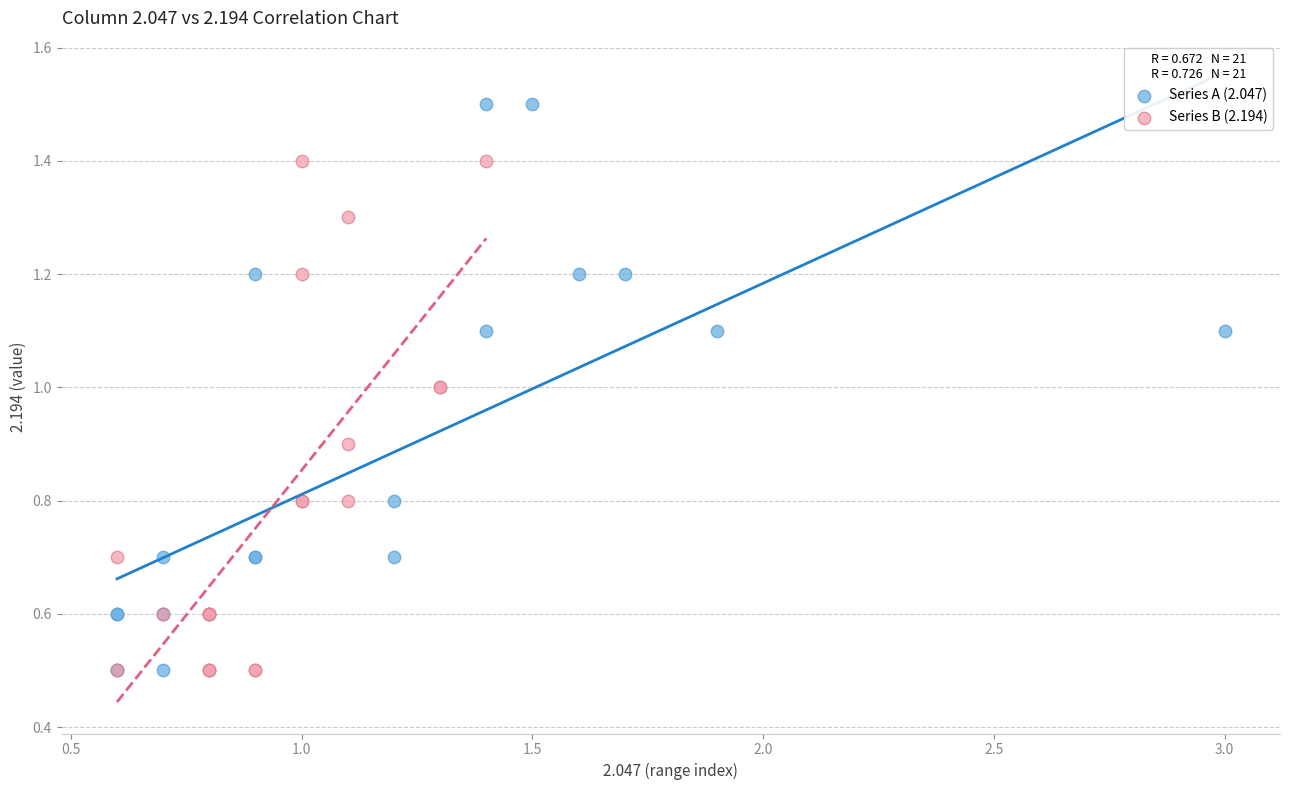

Which series has the largest Y range (max minus min)?

Series A (2.047)